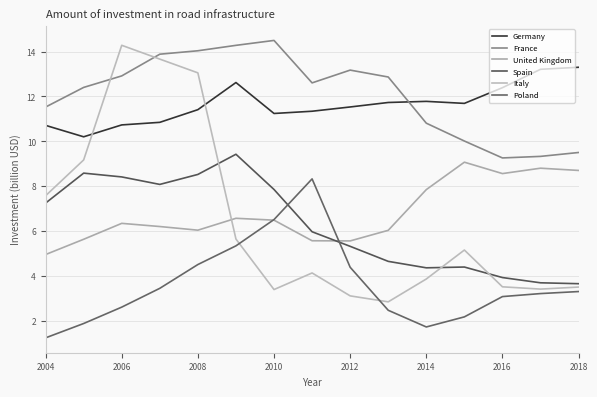

At which category does Italy reach its first local valley?

2010